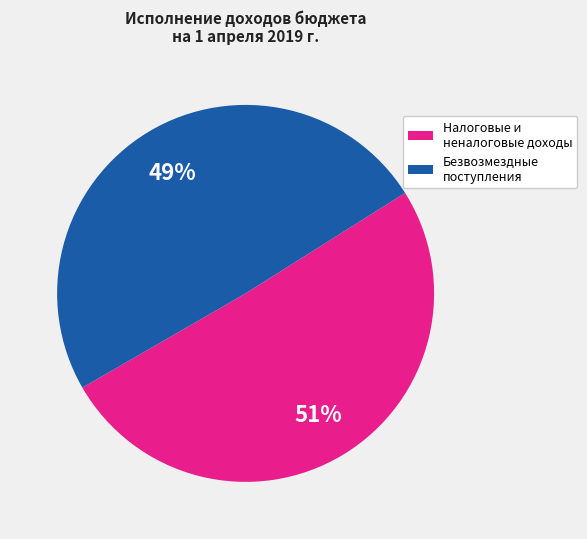

Count the number of slices in the pie.

2